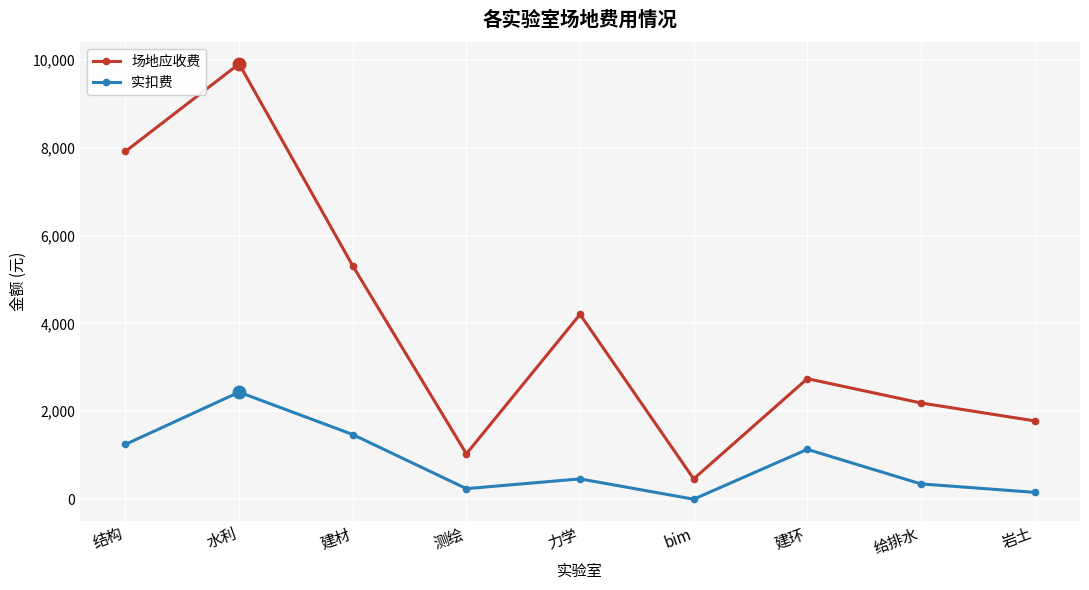

True or false: 场地应收费 has more than 0 interior local peaks.

True